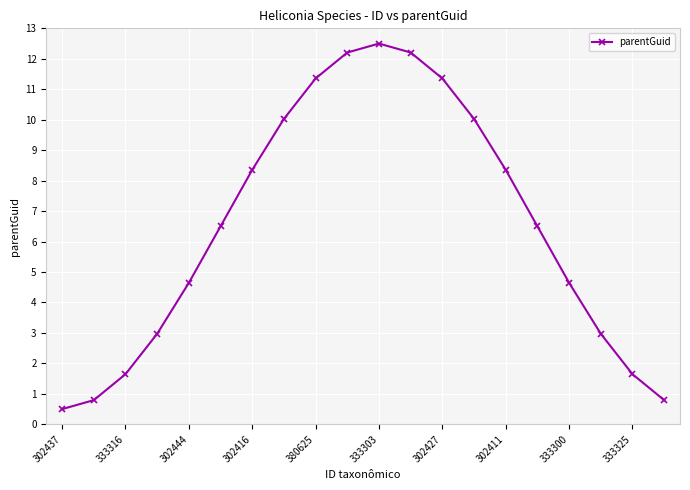

Reading right to left, list all the values displayed in this chart.

0.8	1.6	3.0	4.6	6.5	8.4	10.0	11.4	12.2	12.5	12.2	11.4	10.0	8.4	6.5	4.6	3.0	1.6	0.8	0.5